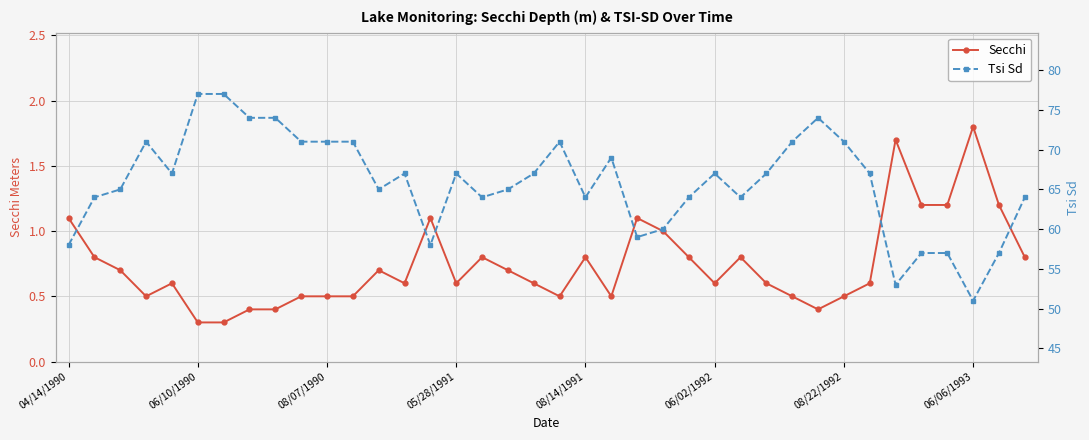

At which label does Secchi reach its peak?

06/06/1993